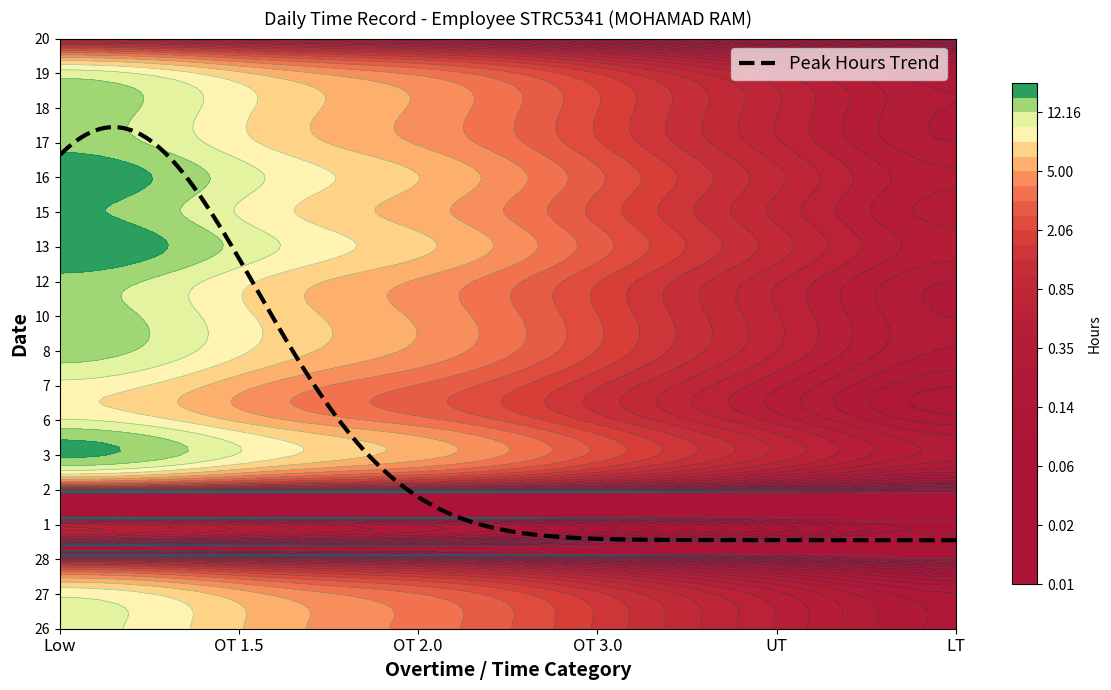

At which label is 7 closest to 4?

1